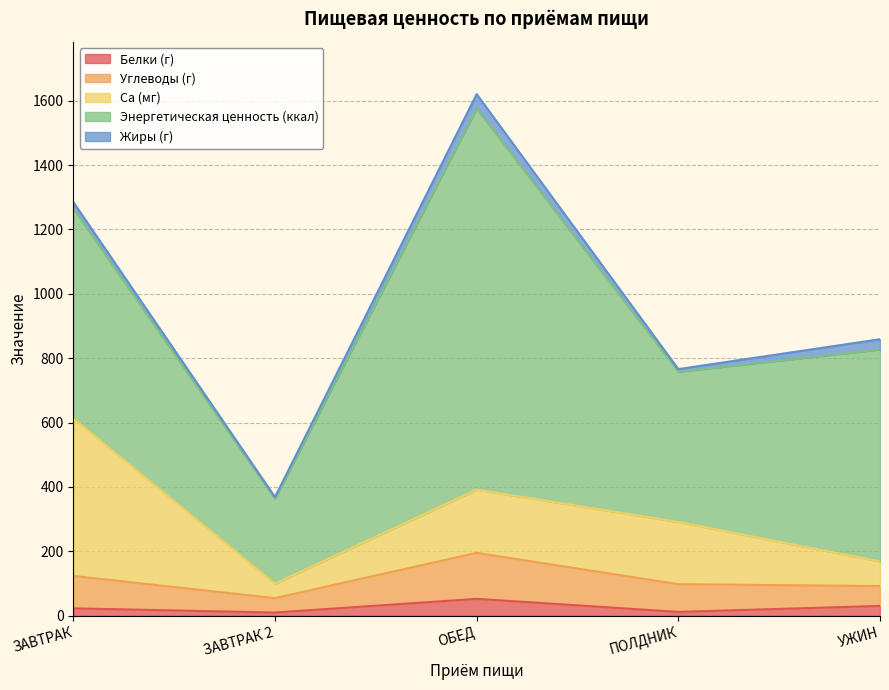

What is the label of the 4th point from the right?

ЗАВТРАК 2